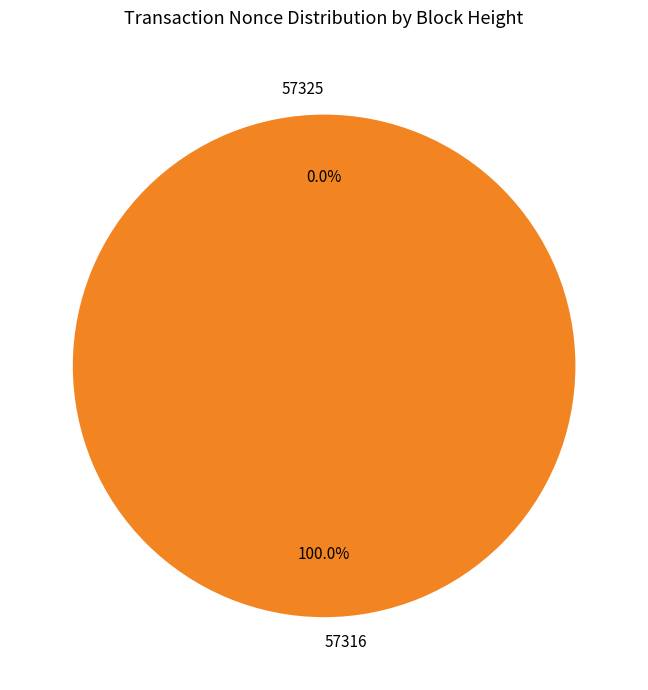

True or false: 57316 accounts for 100% of the total.

True